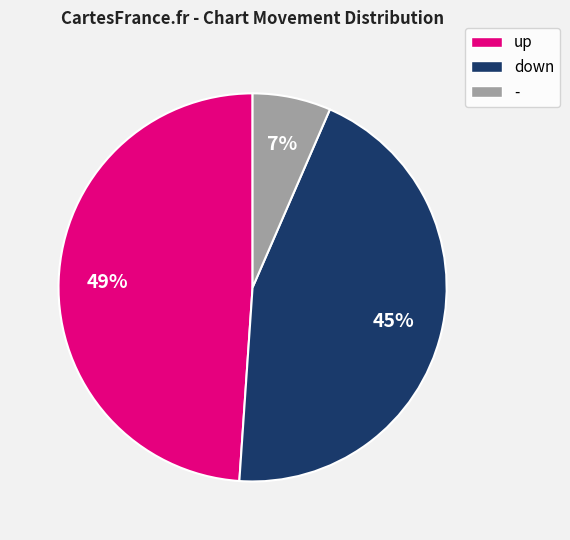

Approximately how many times larger is the value at up compared to down?

1.1